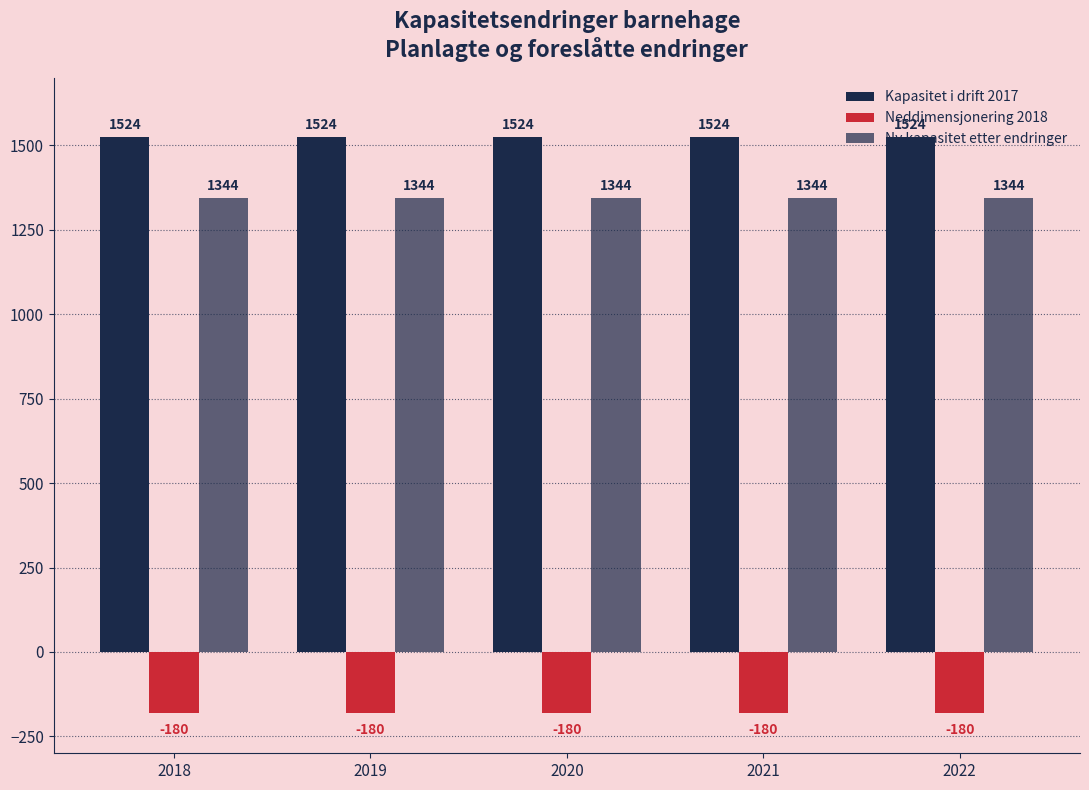

At 2019, list the series in order from largest to smallest.

Kapasitet i drift 2017, Ny kapasitet etter endringer, Neddimensjonering 2018